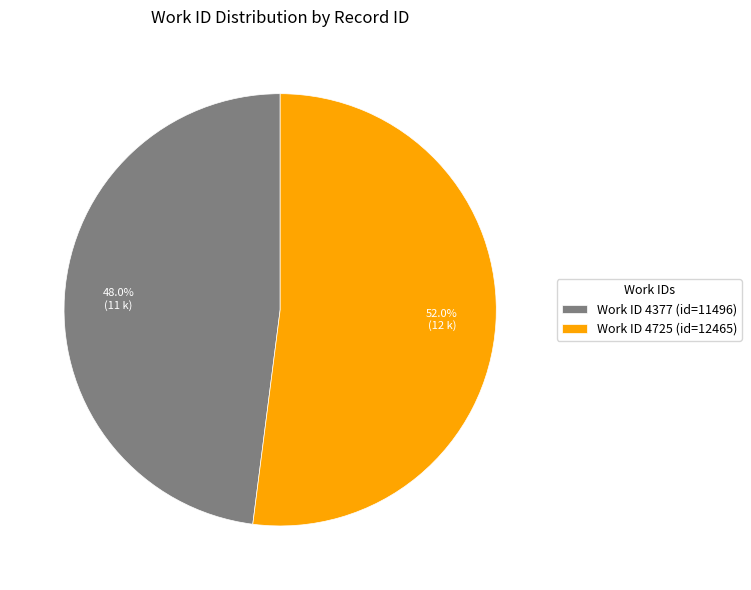

Which category has the smallest portion of the pie?

Work ID 4377 (id=11496)